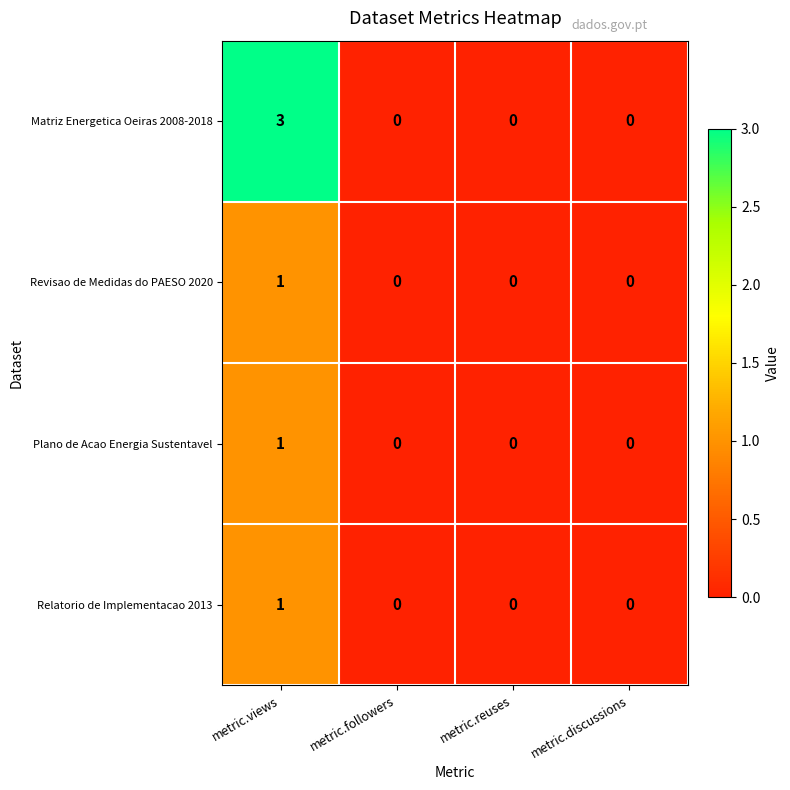

Between metric.views and metric.reuses, which series saw the biggest shift?

Matriz Energetica Oeiras 2008-2018